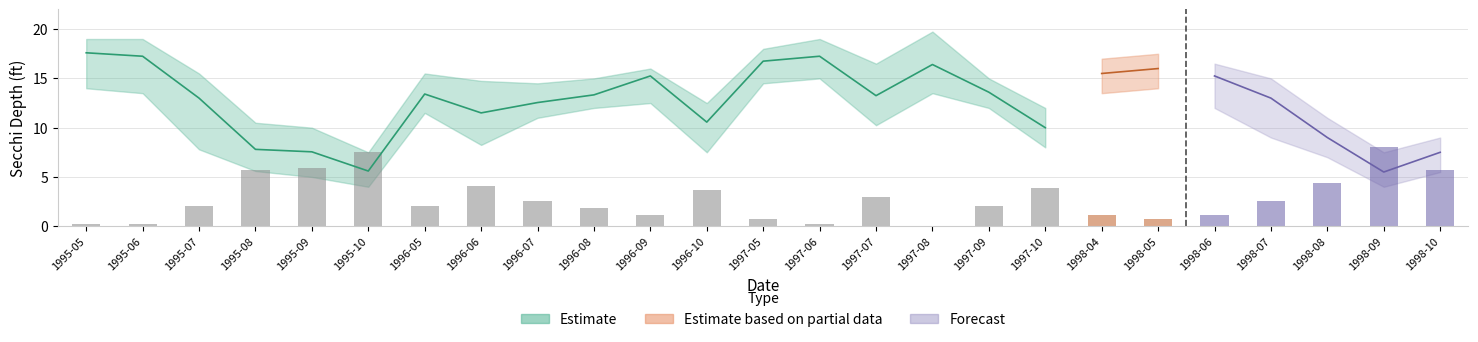

Which label corresponds to the smallest value in the chart?

1995-10